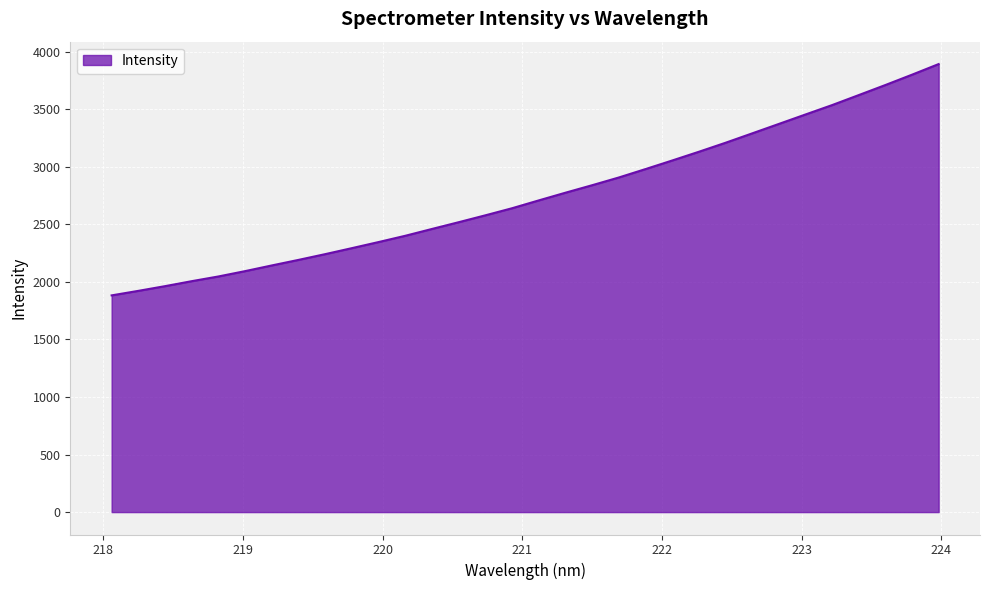

What is the maximum value shown in the chart?

3891.3